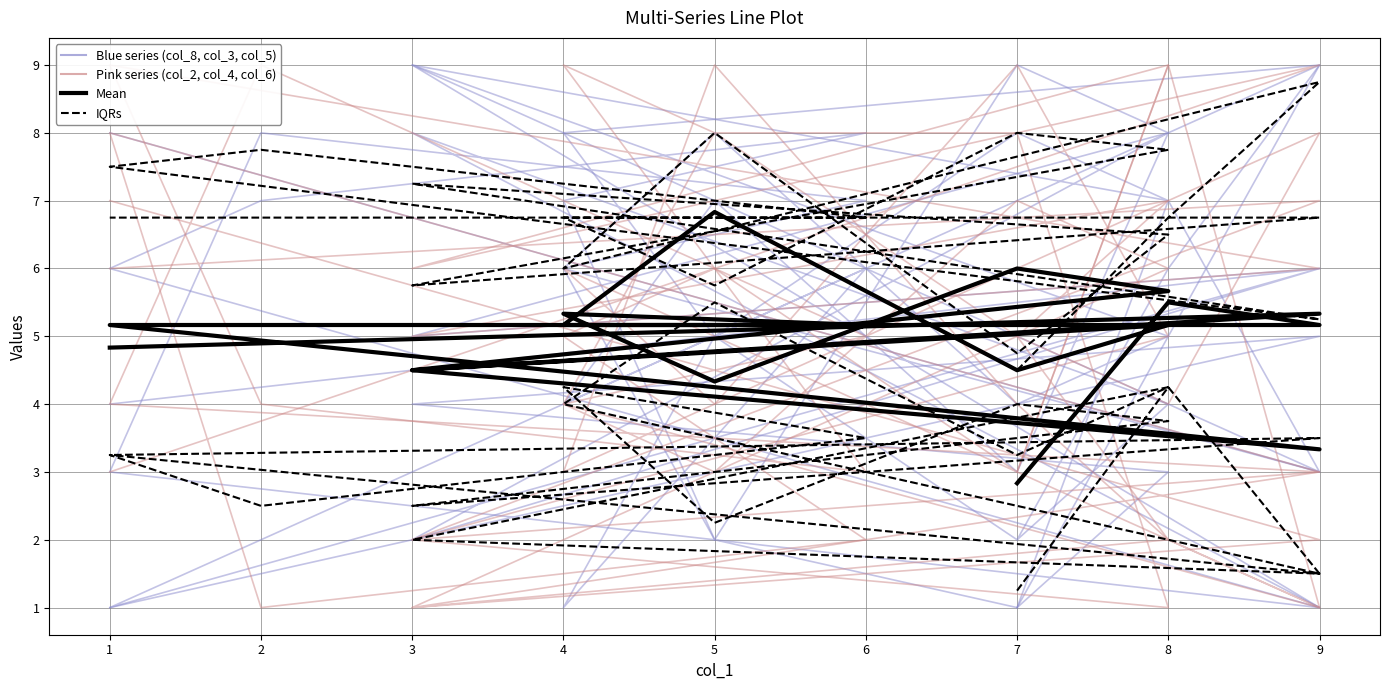

What is the highest value of the col_5 series?

9